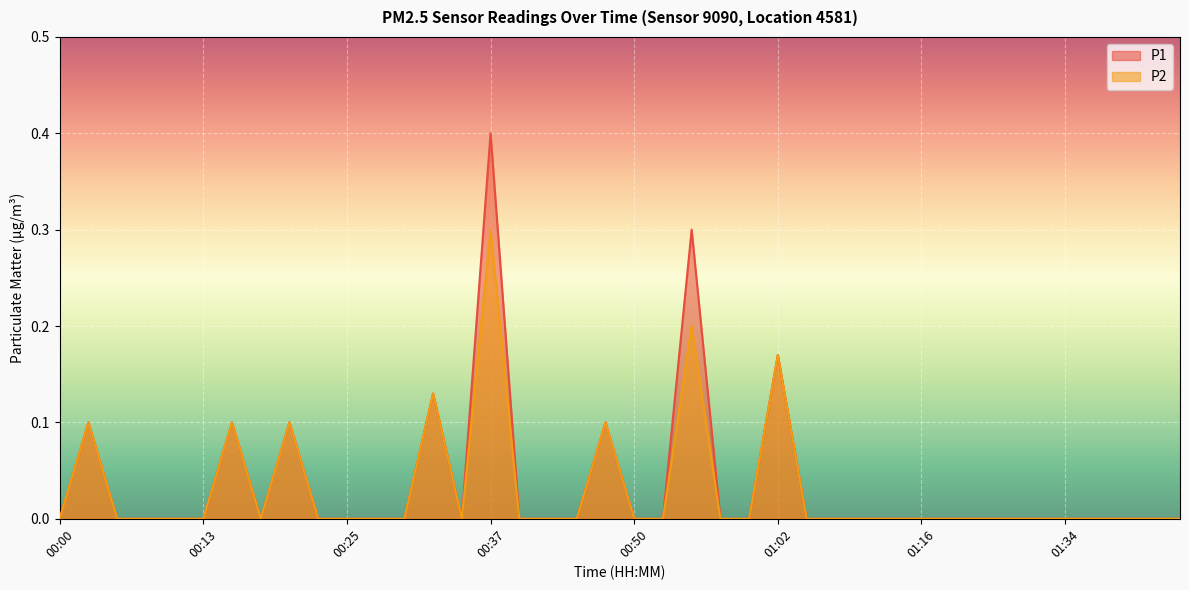

Is the value of P1 at 01:29 greater than the value of P2 at 01:29?

No